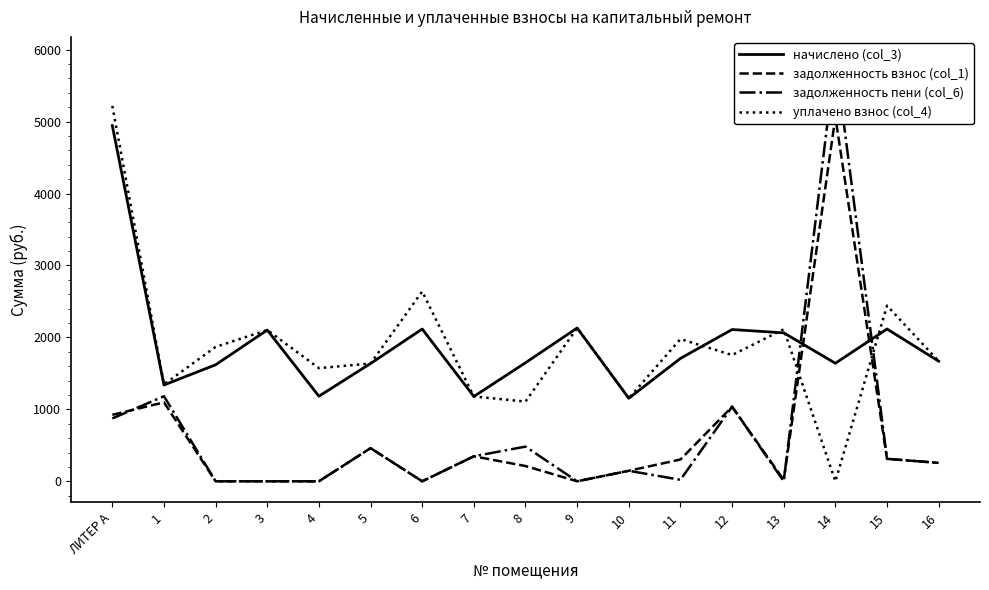

Which series has the largest total across all categories?

начислено (col_3)